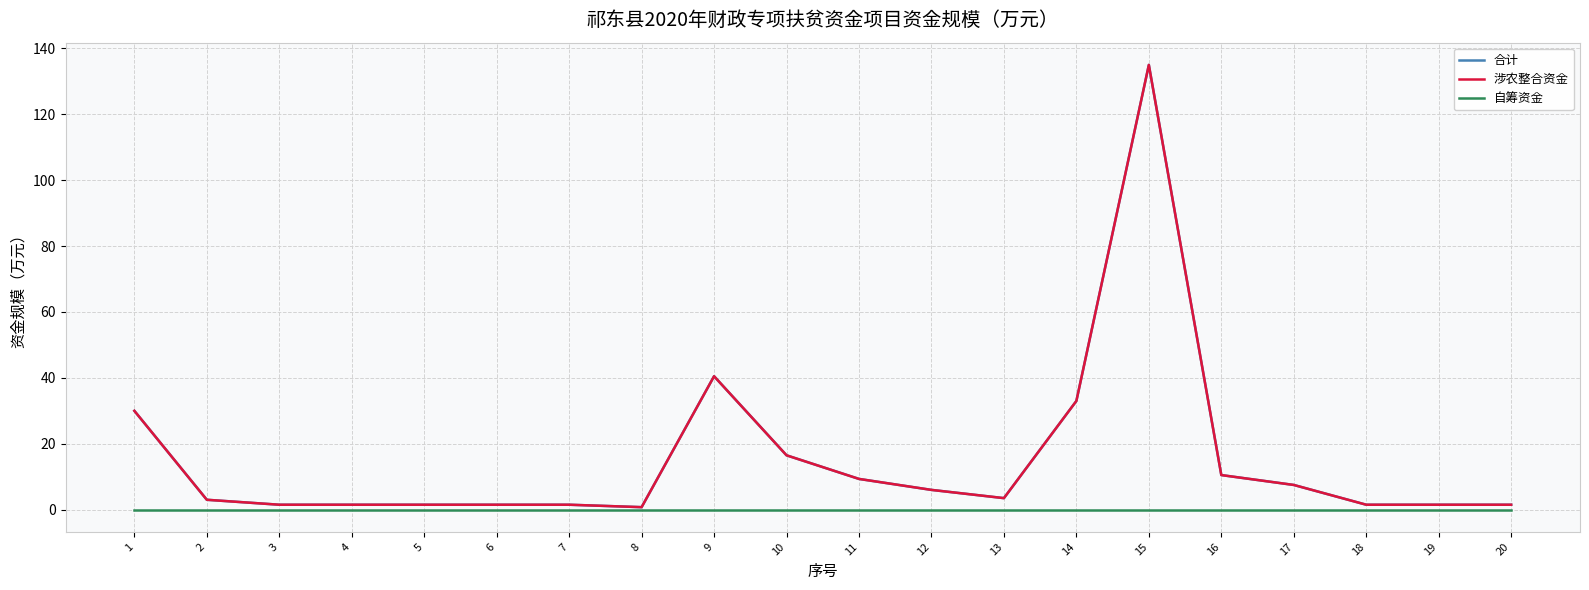

Does the chart display data point markers on the line(s)?

No